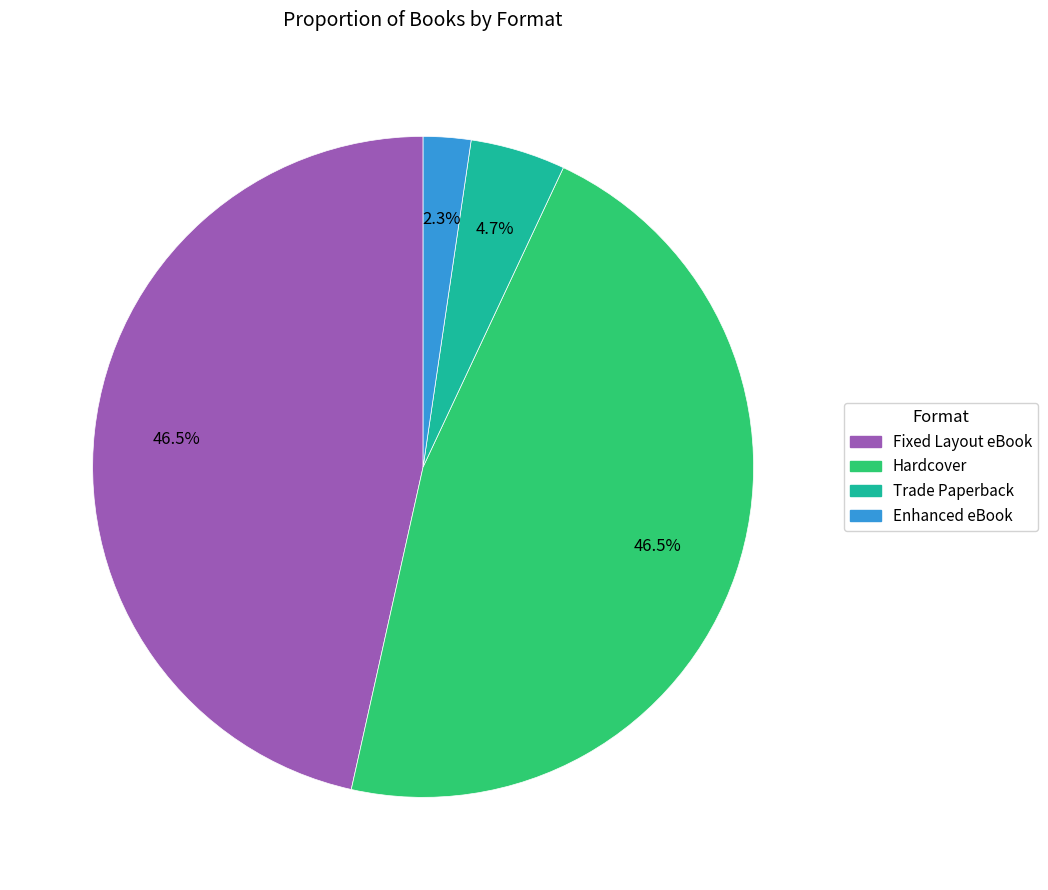

How much of the chart is everything except Hardcover?

53.5%